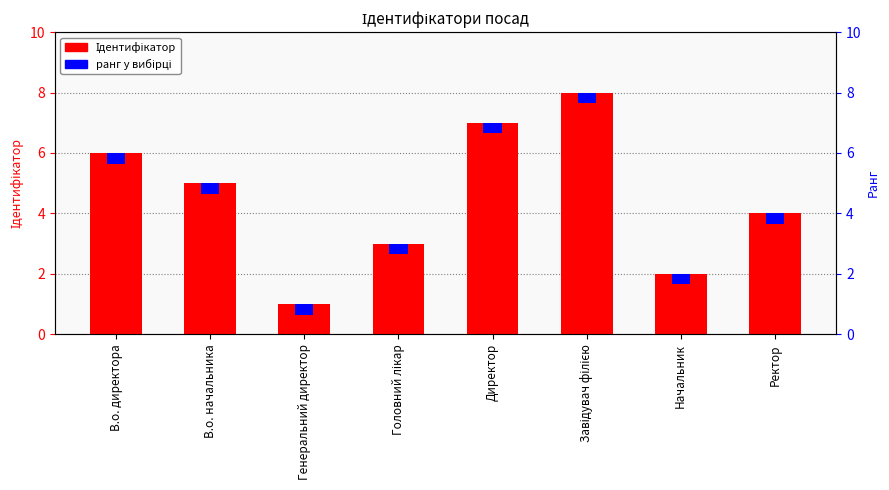

Does the chart contain any negative values?

No